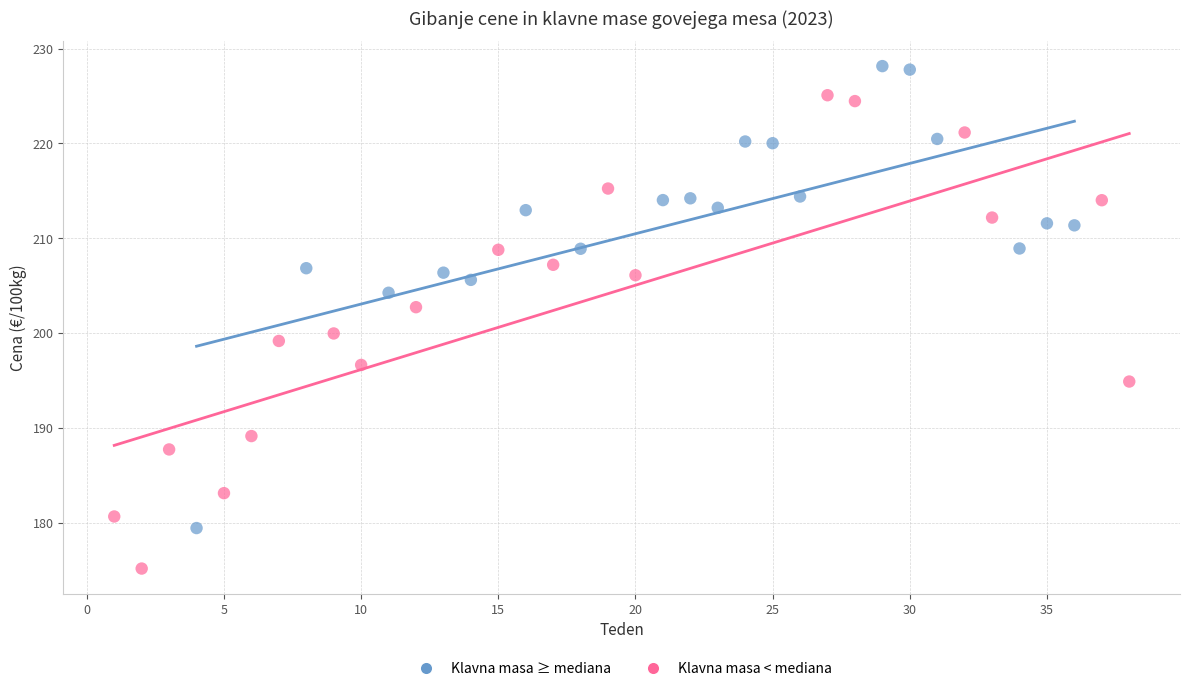

Which series contains the lowest Y value?

Klavna masa < mediana